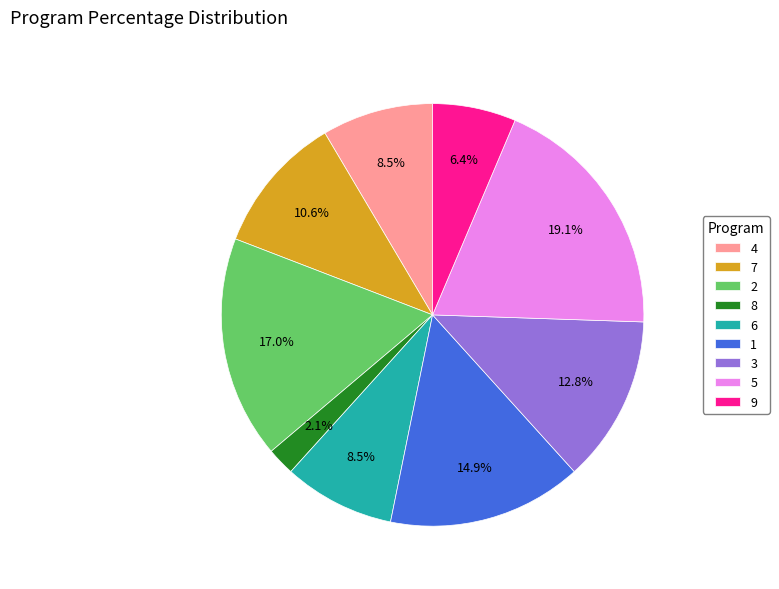

Does 5 represent more than half of the total?

No